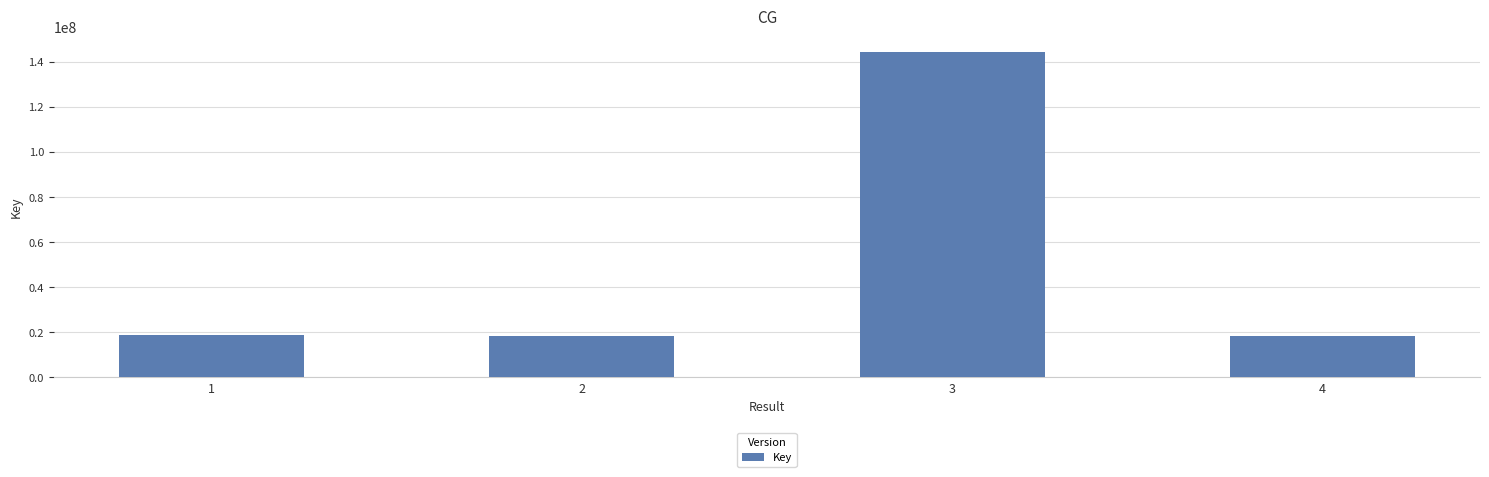

What is the ratio of the value at 4 to the value at 1?

1.0